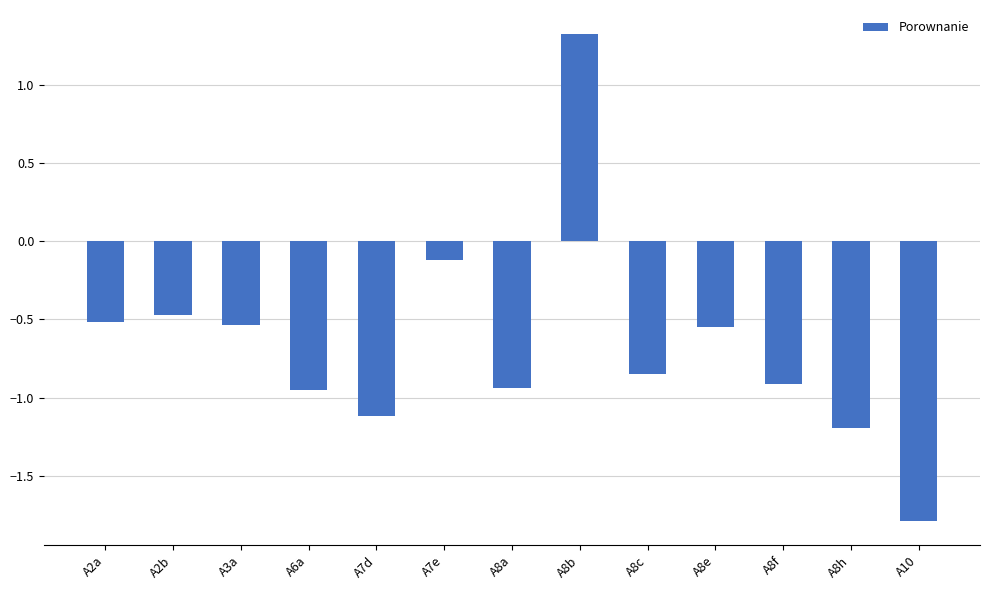

What is the difference between the maximum and minimum values?

3.1